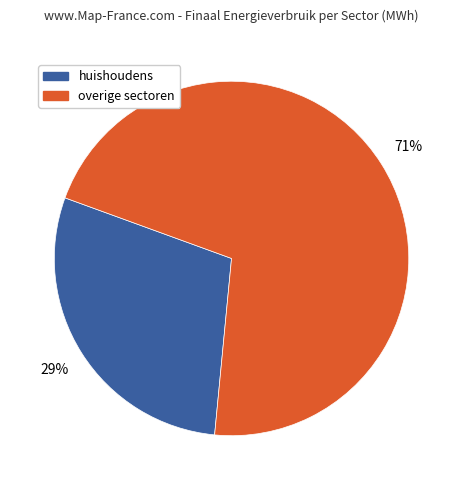

To the nearest percent, what is the difference between the largest and smallest slice percentages?

42%